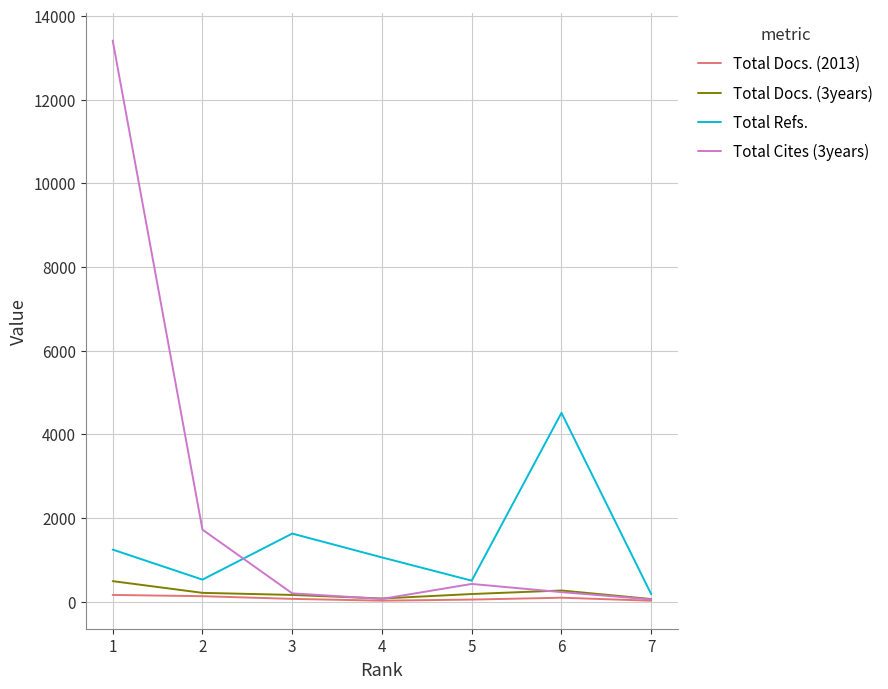

Does the chart have visible grid lines?

Yes